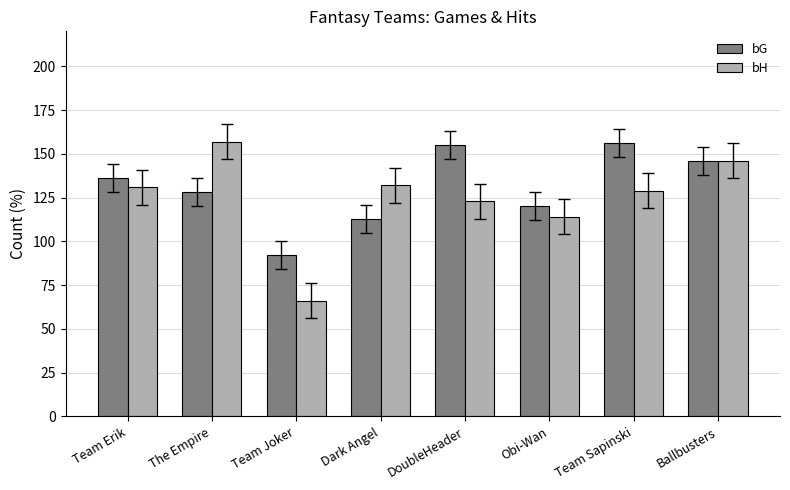

Read the bG value at Team Joker.

92